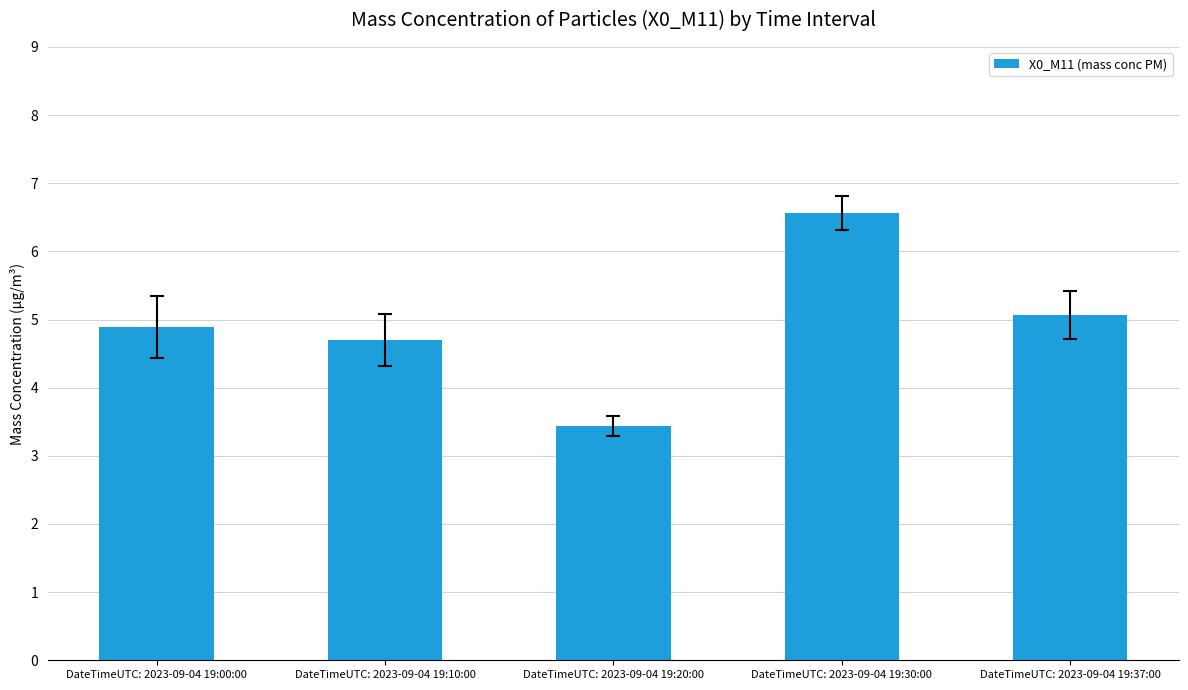

What is the sum of the values at DateTimeUTC: 2023-09-04 19:37:00 and DateTimeUTC: 2023-09-04 19:10:00?

9.8